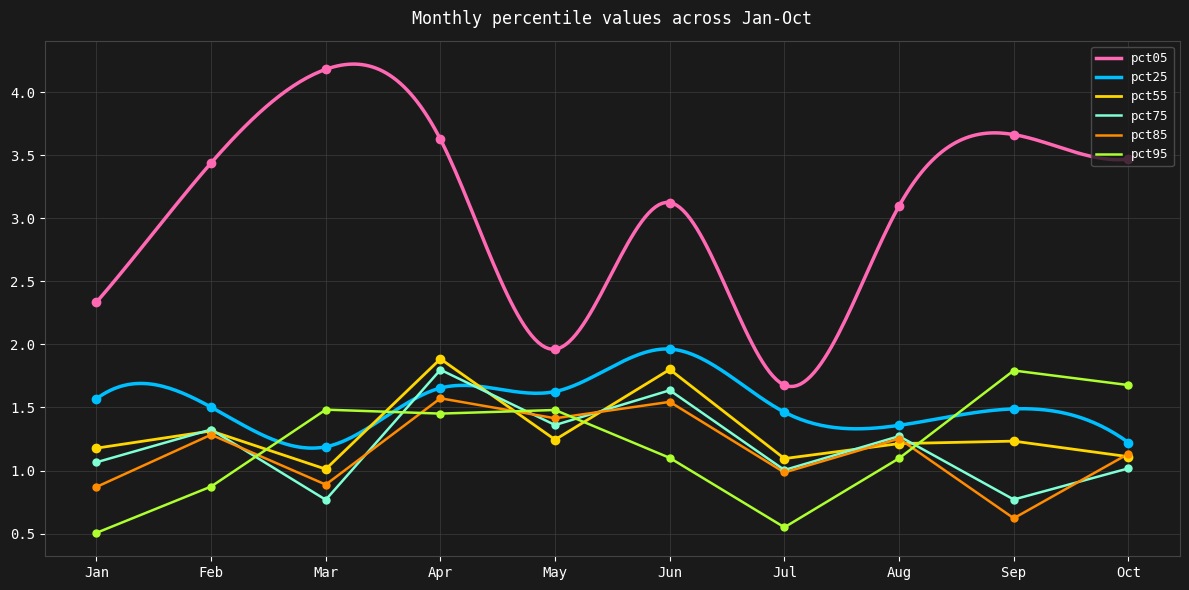

What are all the series names shown in the legend?

pct05, pct25, pct55, pct75, pct85, pct95